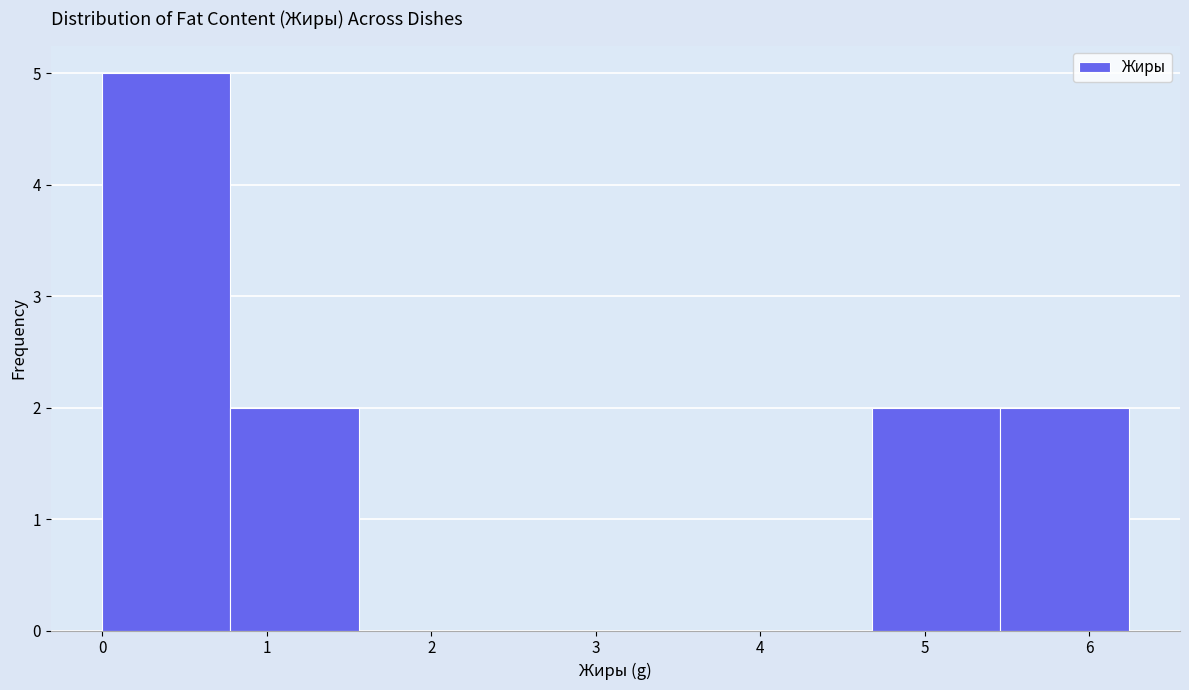

Which range on the x-axis has the tallest bar?

0.00 to 0.78